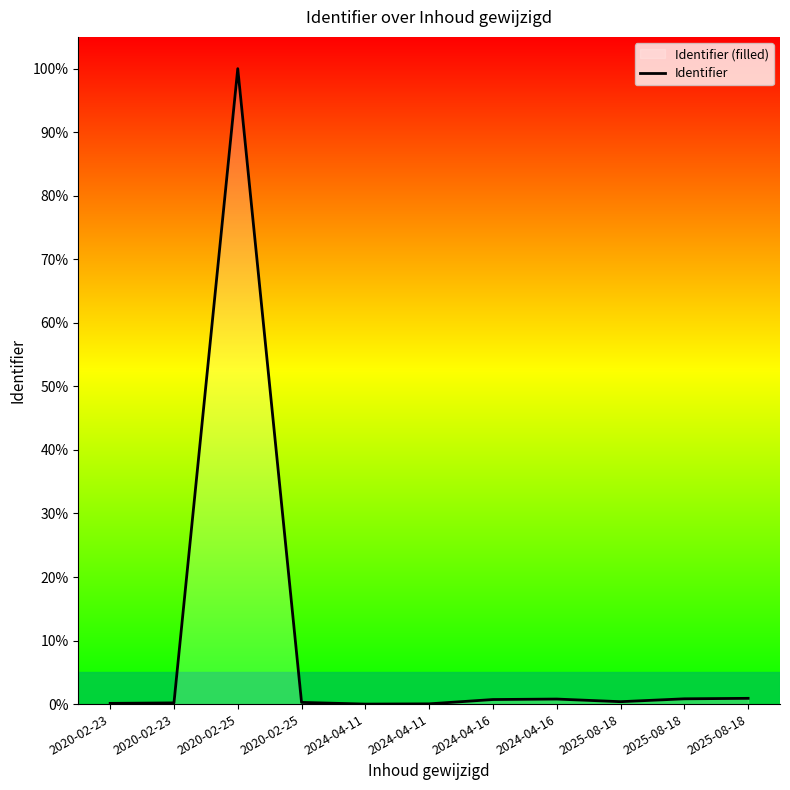

What is the maximum value shown in the chart?

100.0